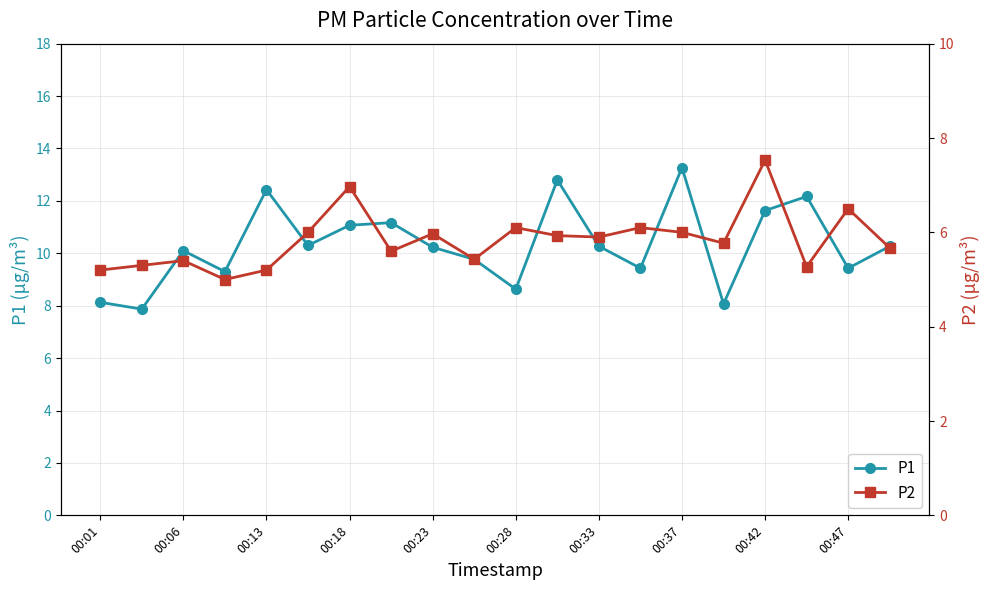

Is this an area chart (filled region under the line)?

No